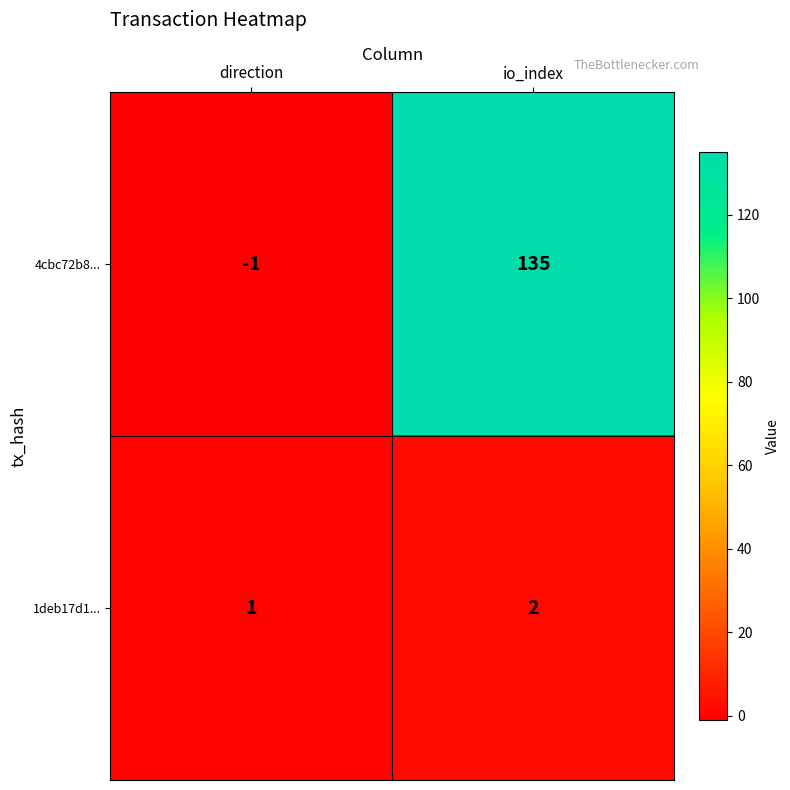

Which series has the widest spread of values?

4cbc72b8...